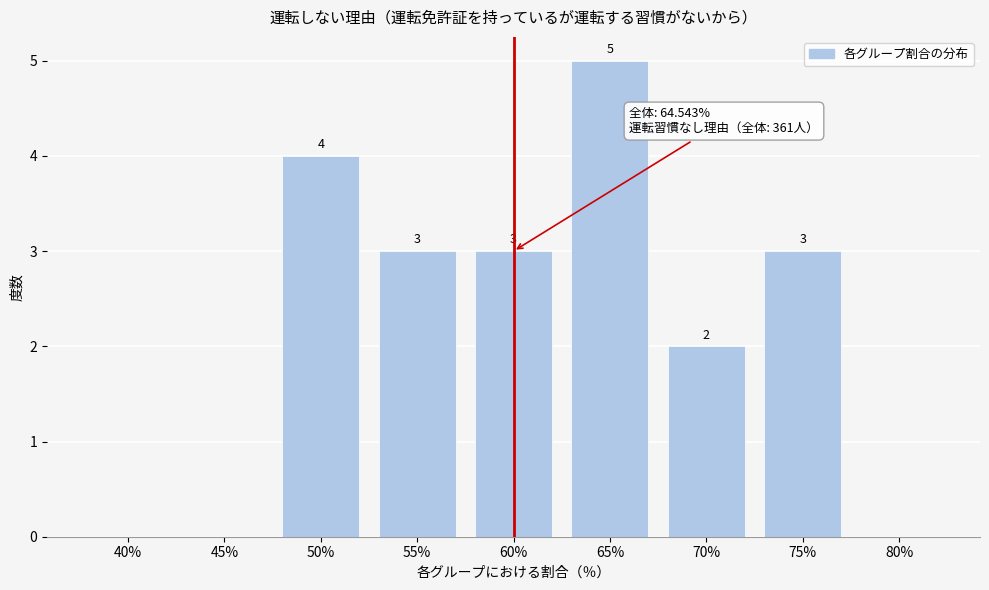

Reading left to right, transcribe all the data shown in this chart.

40%=0	45%=0	50%=4	55%=3	60%=3	65%=5	70%=2	75%=3	80%=0